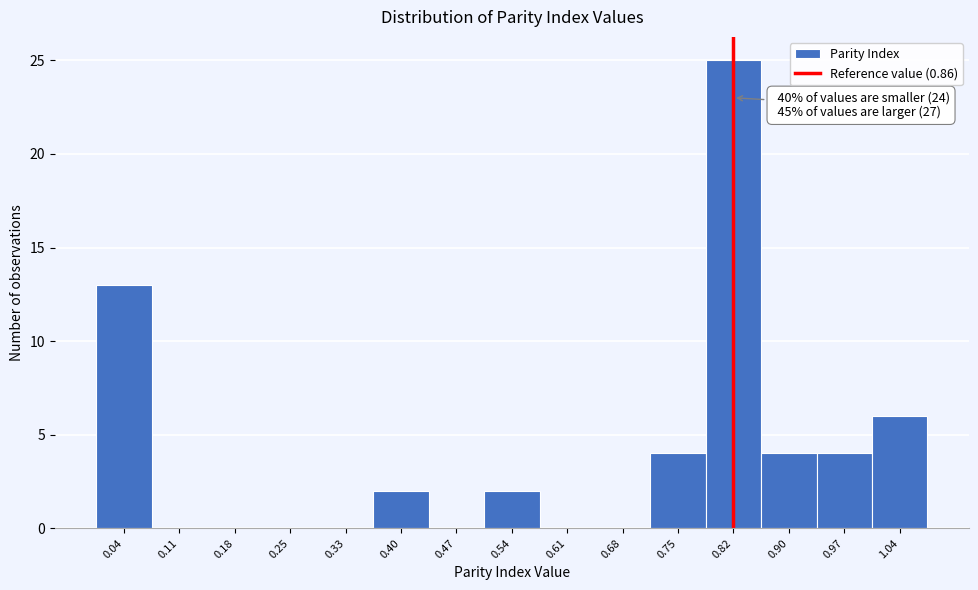

Reading left to right, transcribe all the data shown in this chart.

0.04=13	0.11=0	0.18=0	0.25=0	0.33=0	0.40=2	0.47=0	0.54=2	0.61=0	0.68=0	0.75=4	0.82=25	0.90=4	0.97=4	1.04=6